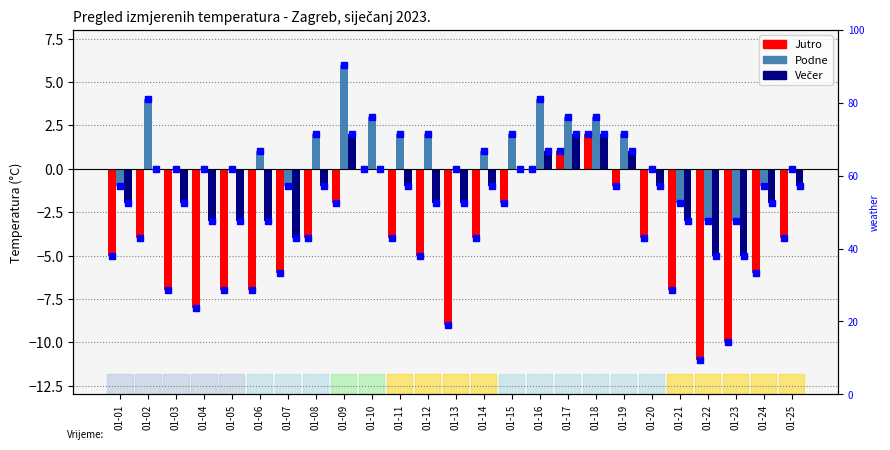

Between 01-25 and 01-09, which is larger?

01-09